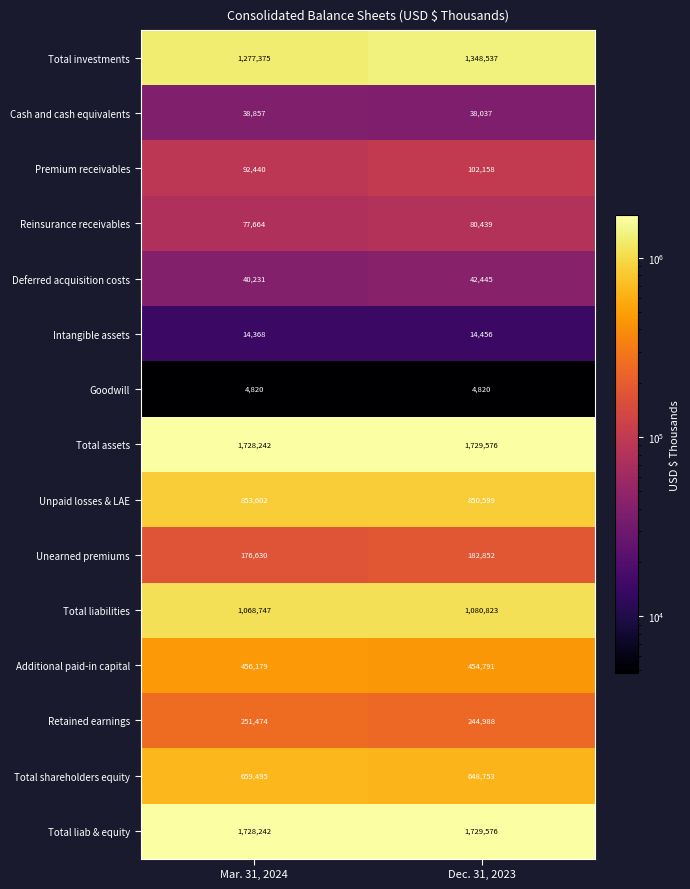

How many categories are shown in the chart?

2